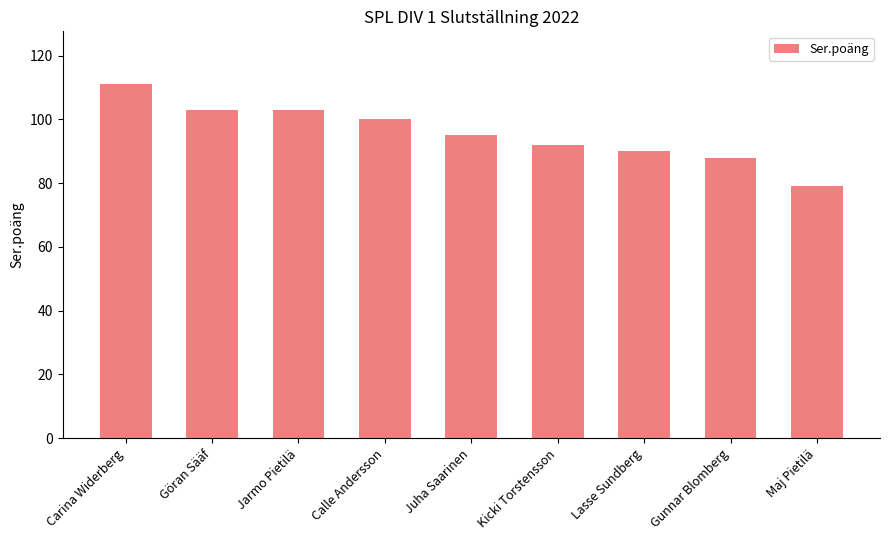

What is the minimum value shown in the chart?

79